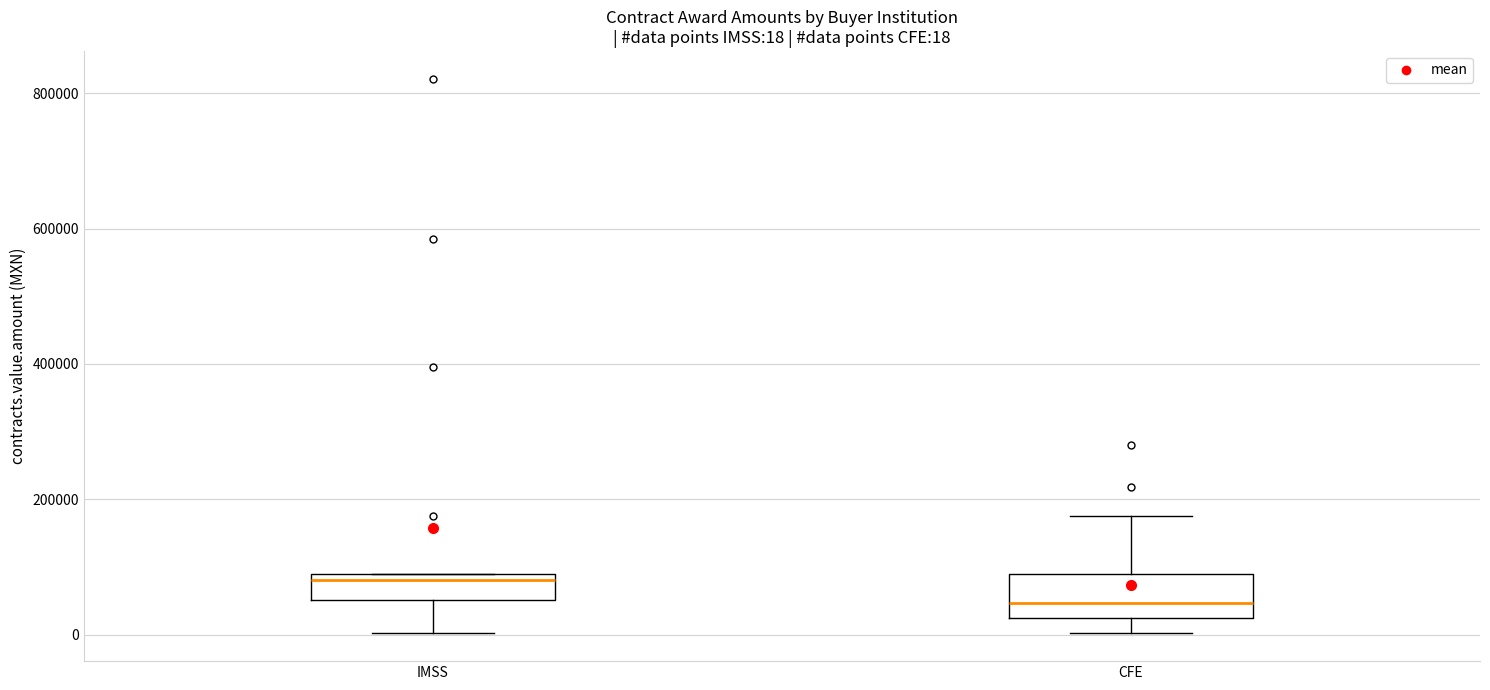

Which box's median line is the highest?

IMSS